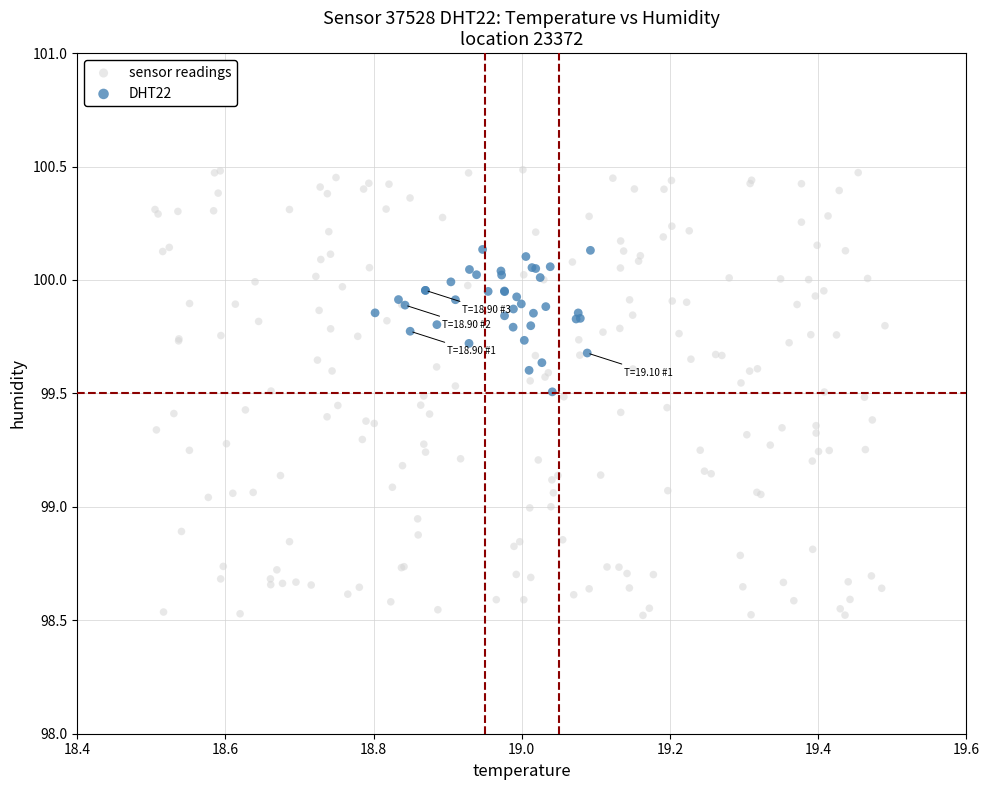

Which series reaches the maximum Y coordinate?

sensor readings